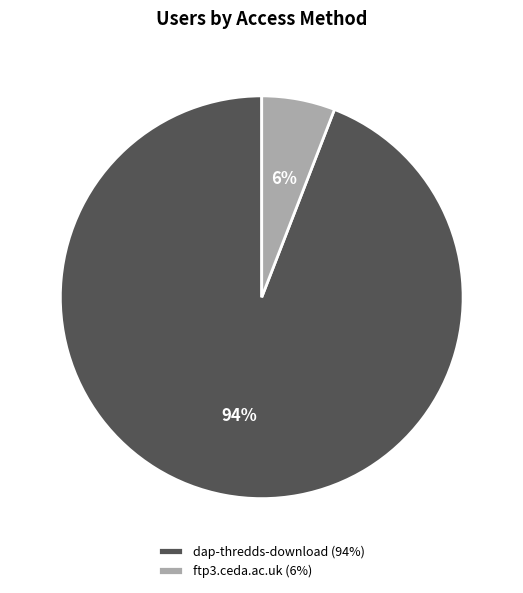

True or false: dap-thredds-download accounts for 94% of the total.

True